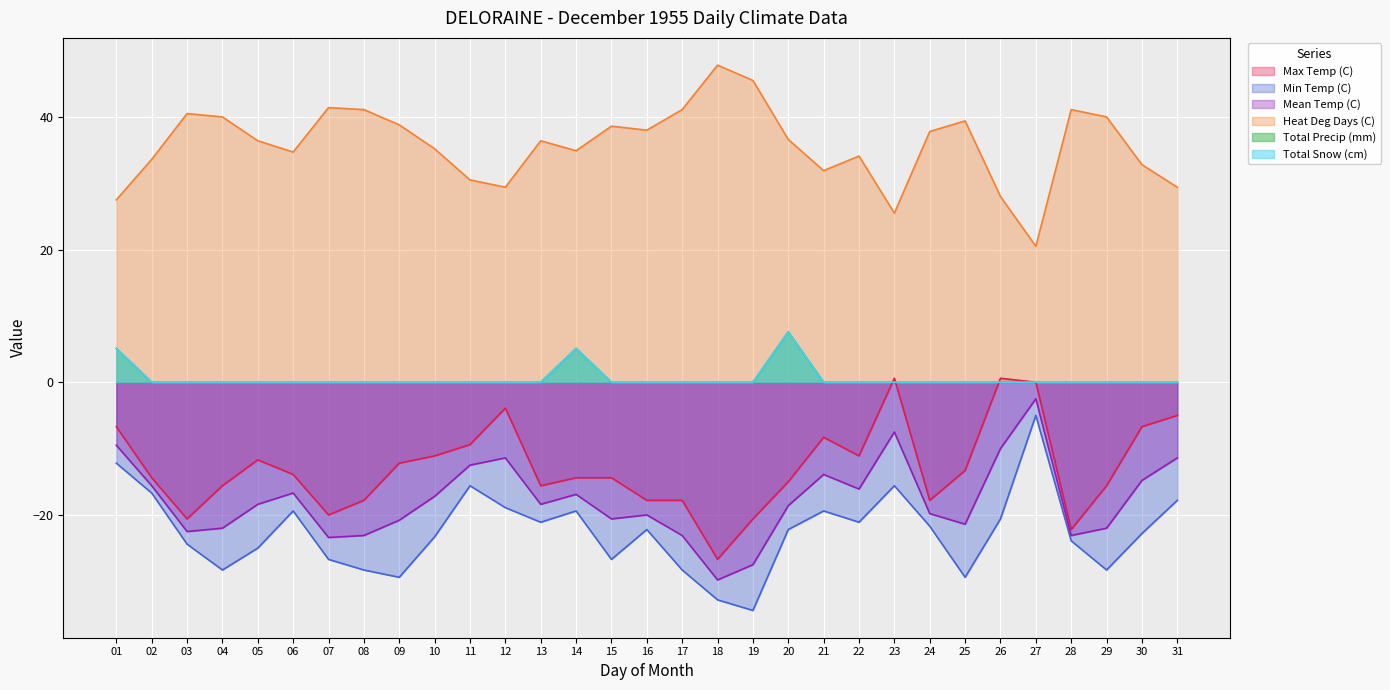

What is the minimum value for Heat Deg Days (C)?

20.5